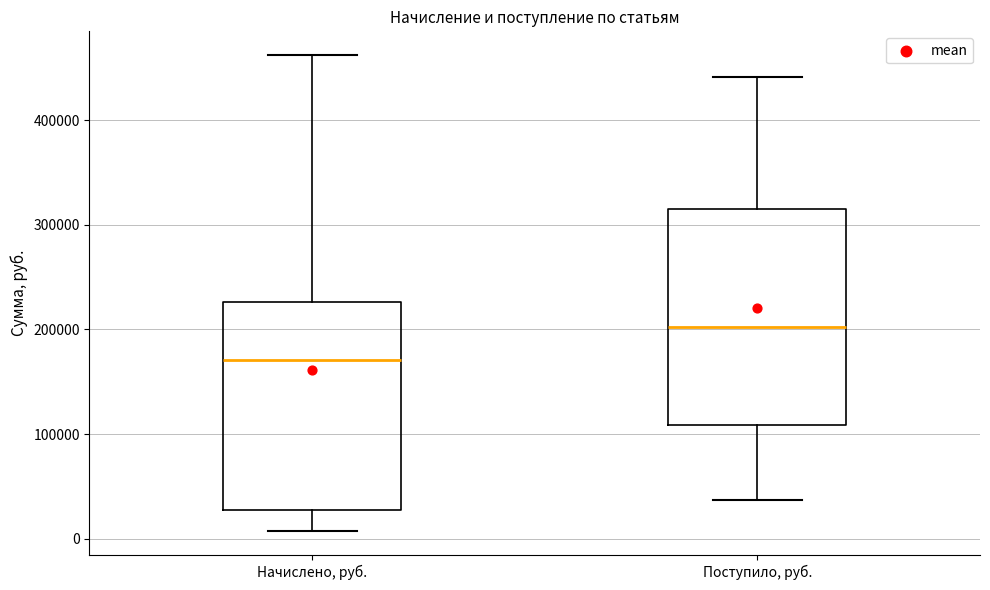

Which box's median line is the highest?

Поступило, руб.